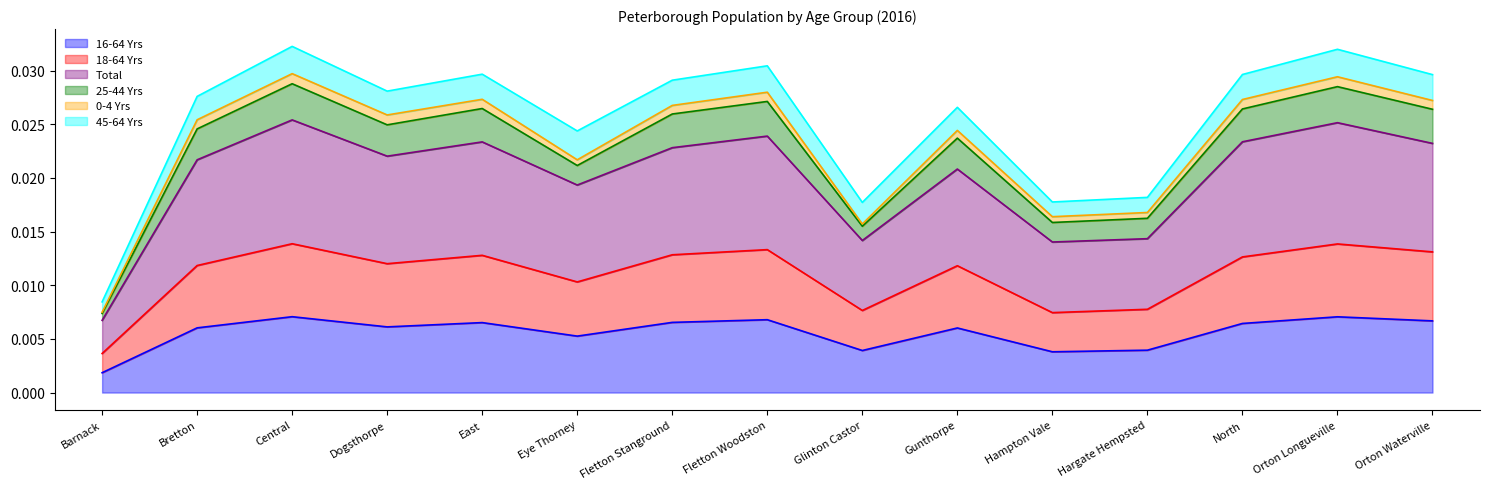

Which category has the lowest value in the Total series?

Barnack